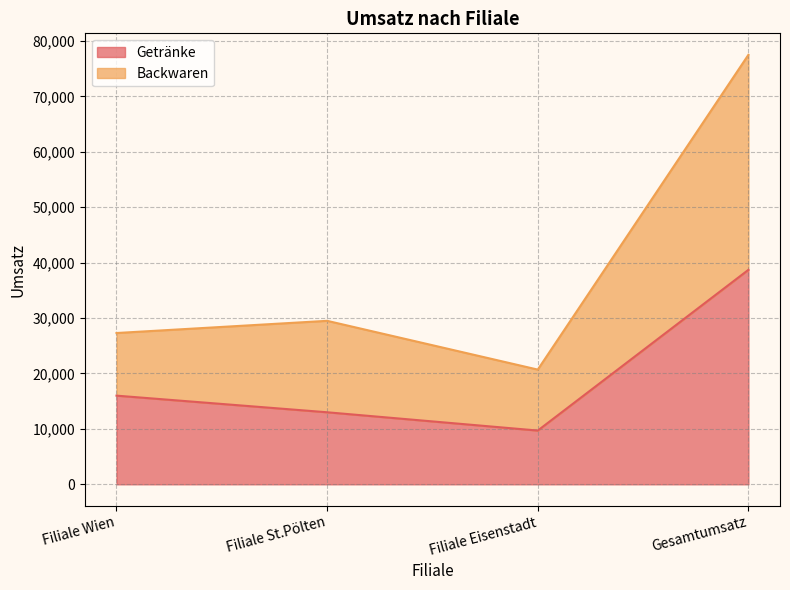

At which category does Backwaren reach its first local valley?

Filiale Eisenstadt